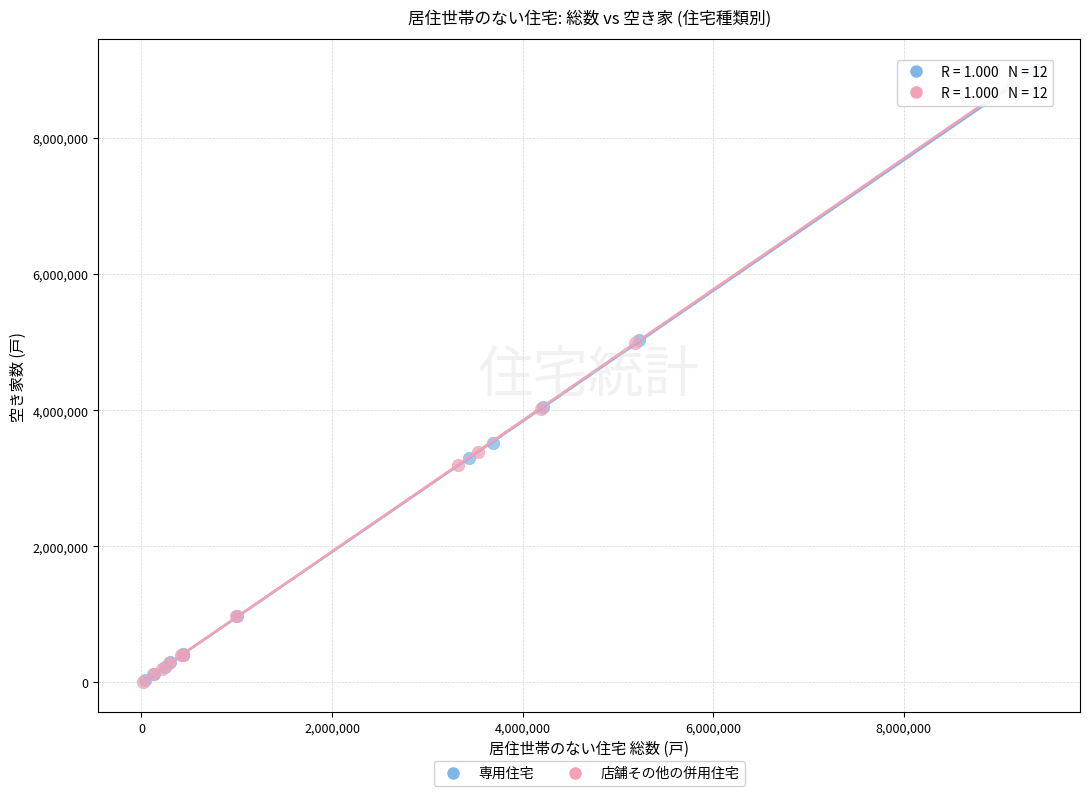

Which series has the widest spread of Y values?

専用住宅